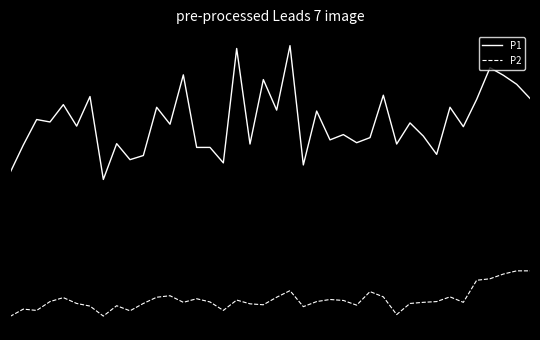

True or false: P2 and P1 intersect in this chart.

False